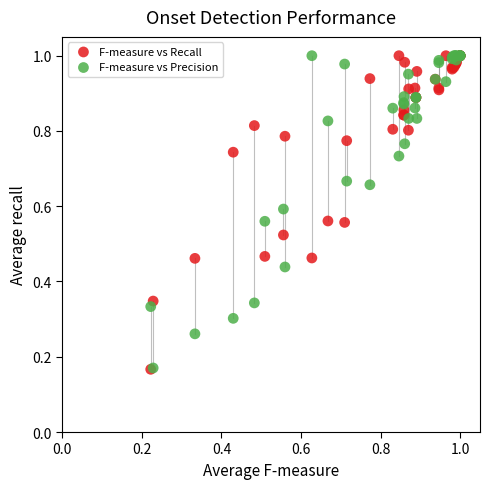

What are all the series names shown in the legend?

F-measure vs Recall, F-measure vs Precision